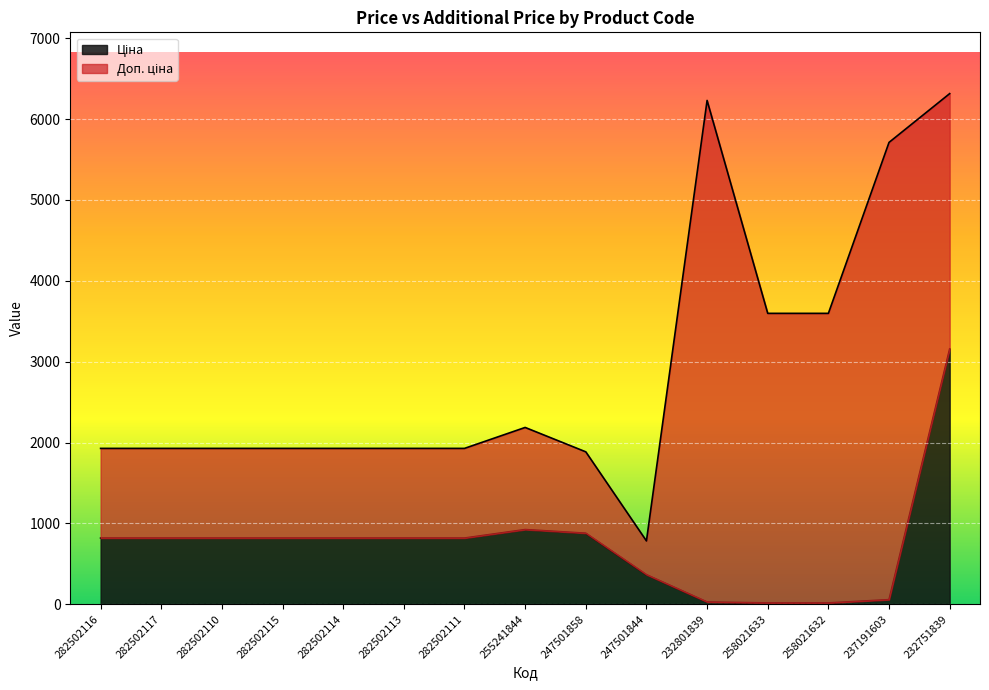

What is the change in value from 258021633 to 237191603?

+40.6